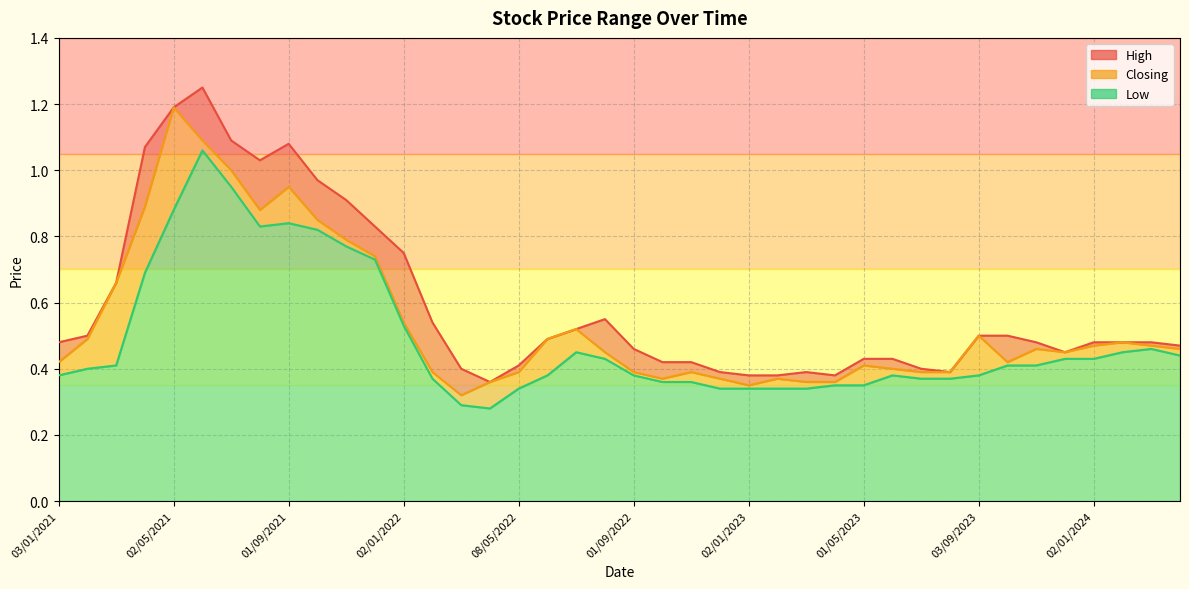

Which has a higher value, 01/03/2023 or 01/11/2021?

01/11/2021